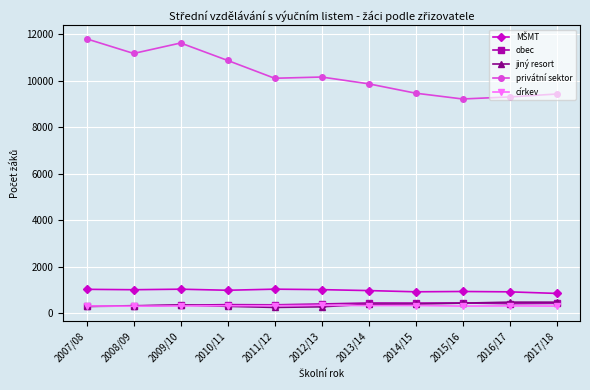

Between 2007/08 and 2011/12, which series saw the biggest shift?

privátní sektor